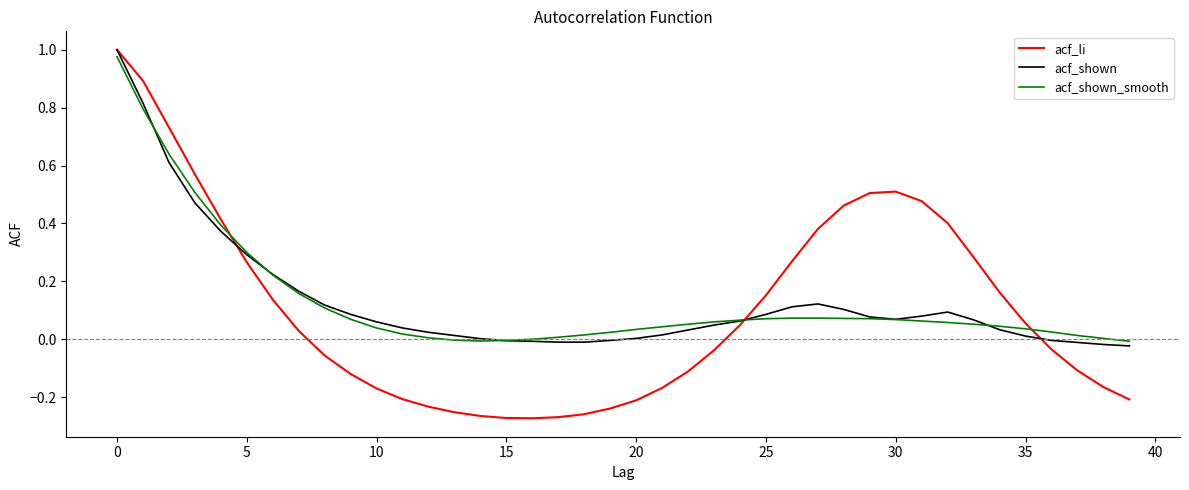

Which series has the widest spread of values?

acf_li